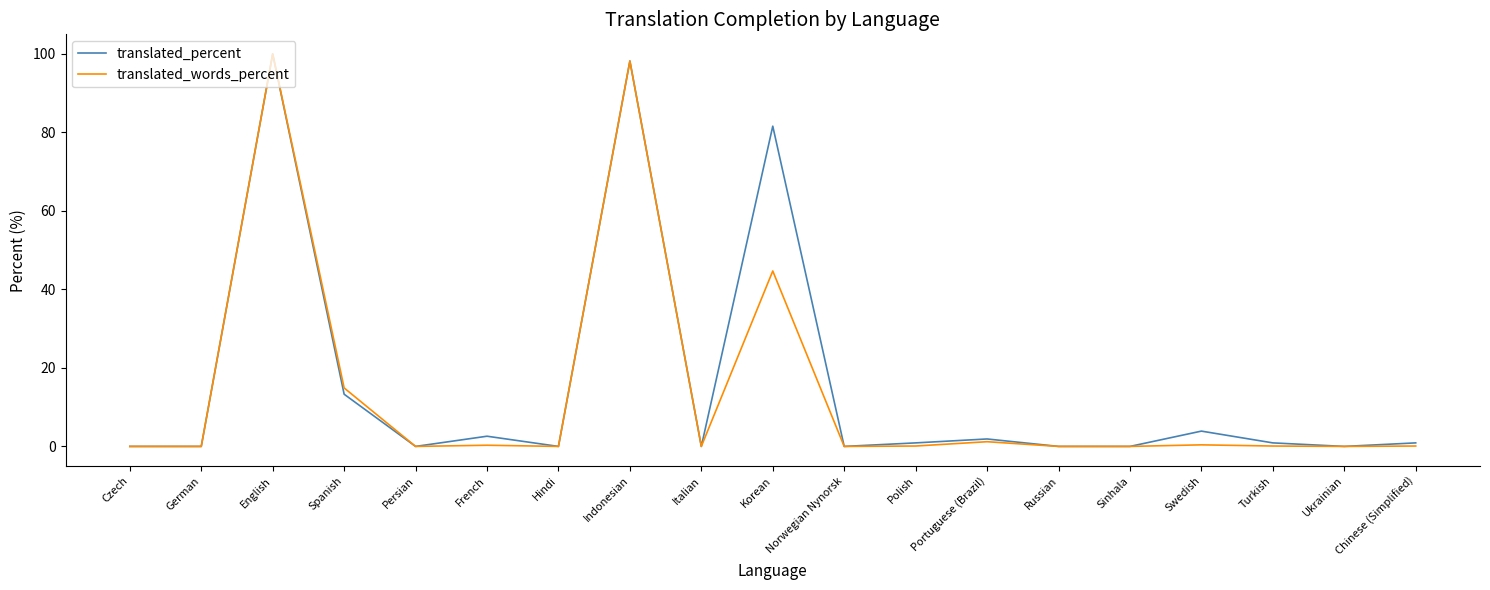

How many lines are shown in the chart?

2